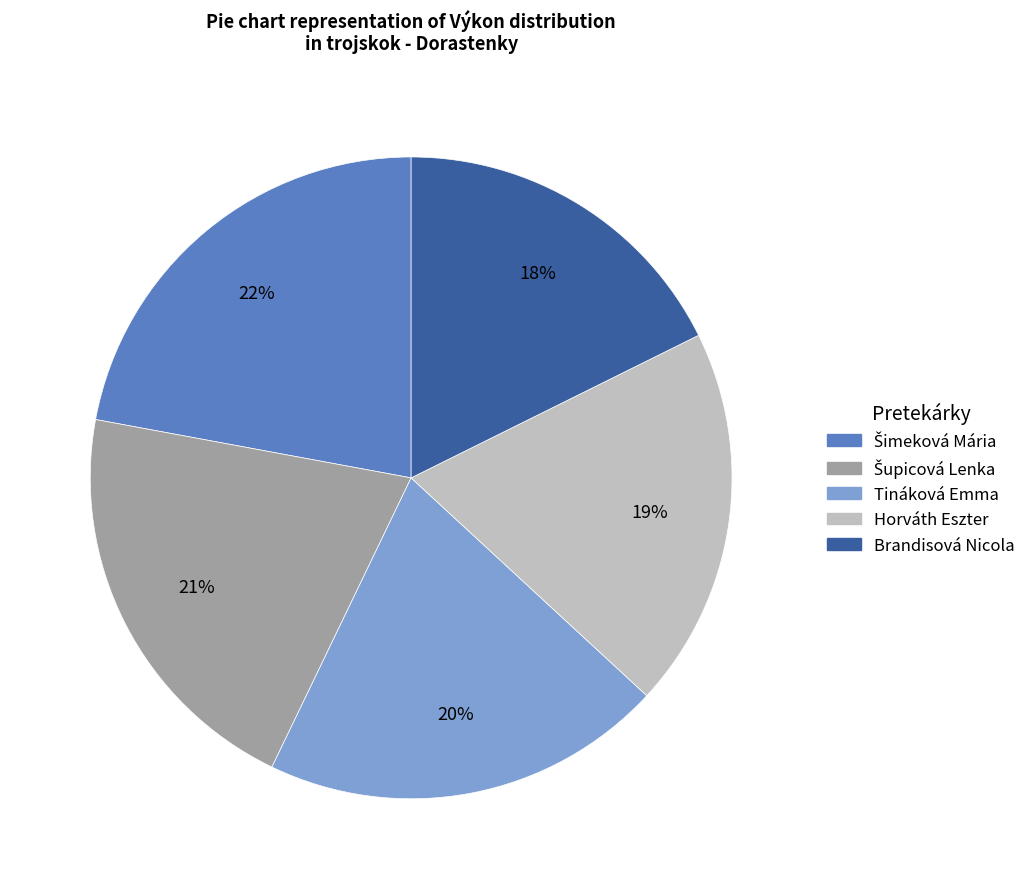

To the nearest percent, what is the difference between the largest and smallest slice percentages?

4%